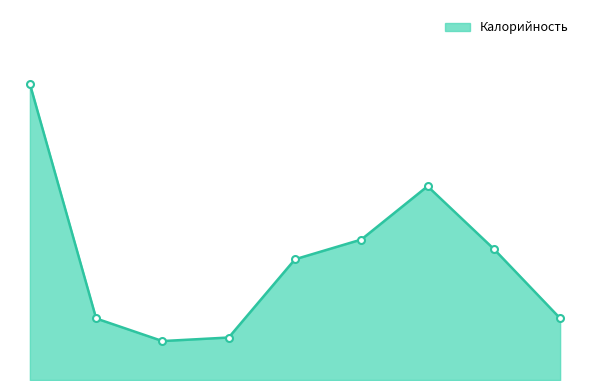

Where is the first local maximum?

Котлета